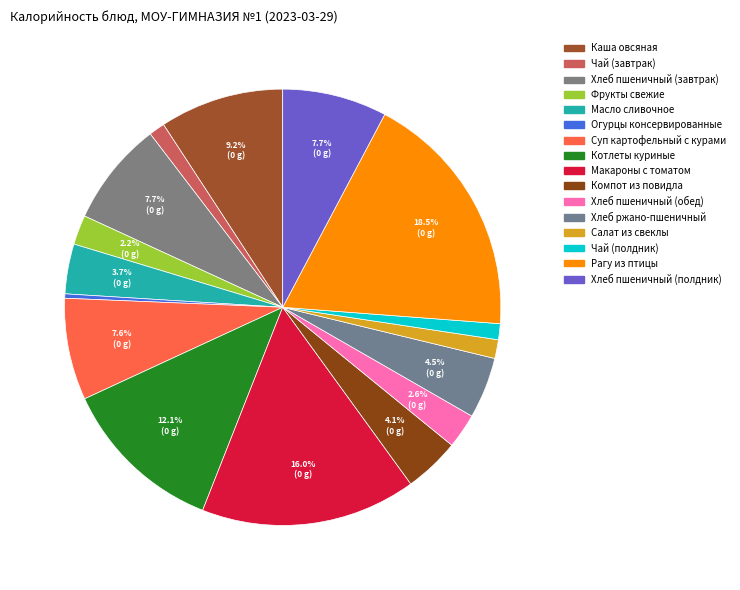

Is there a majority slice in this chart?

No